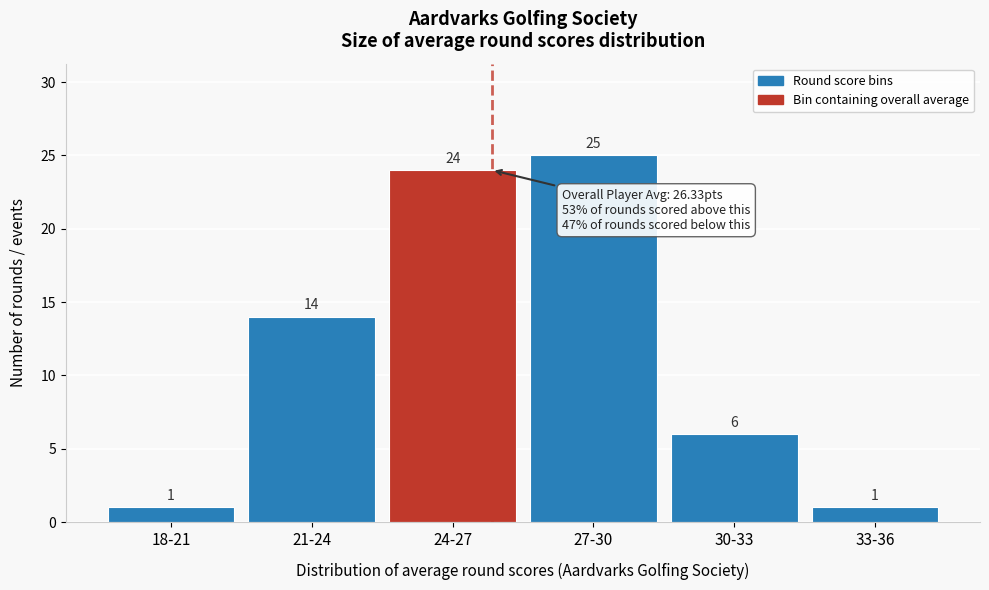

Reading right to left, transcribe all the data shown in this chart.

1	6	25	24	14	1